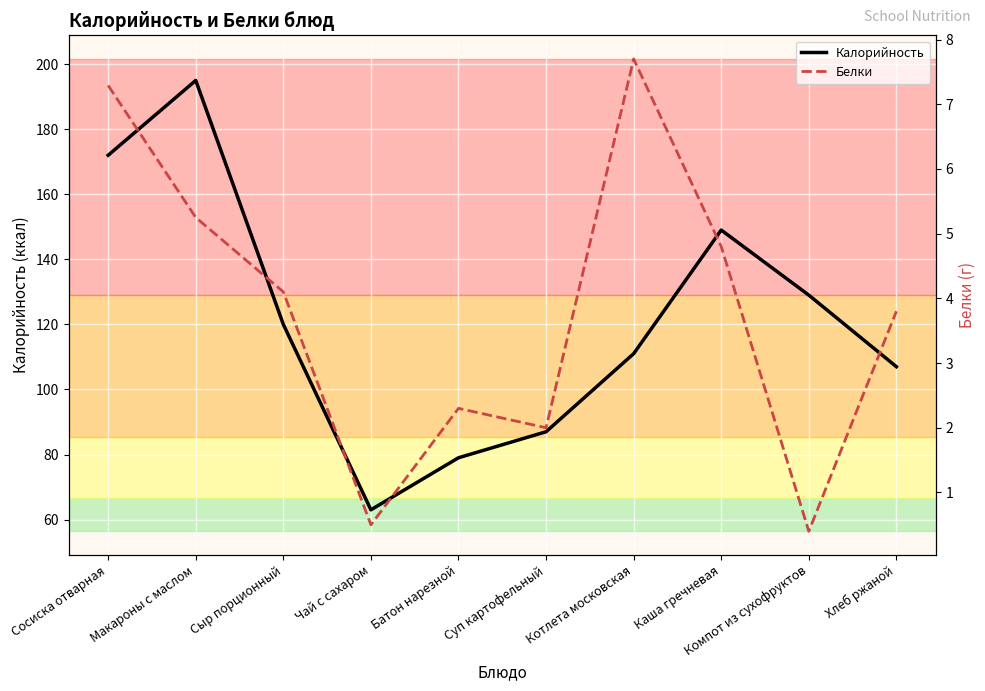

Reading left to right, transcribe all the data shown in this chart.

Калорийность: 172.0	195.0	120.0	63.0	79.0	87.0	111.0	149.0	129.0	107.0
Белки: 7.3	5.2	4.1	0.5	2.3	2.0	7.7	4.8	0.4	3.8